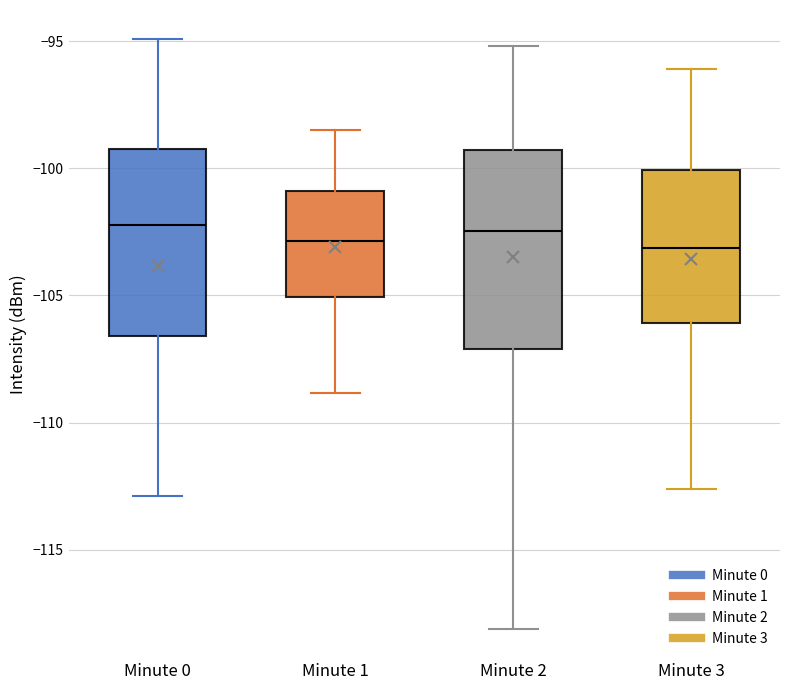

Where does the upper whisker of the box for Minute 0 end on the y-axis? The values are not printed on the chart, so give them approximately, as read against the axis.

-95.0